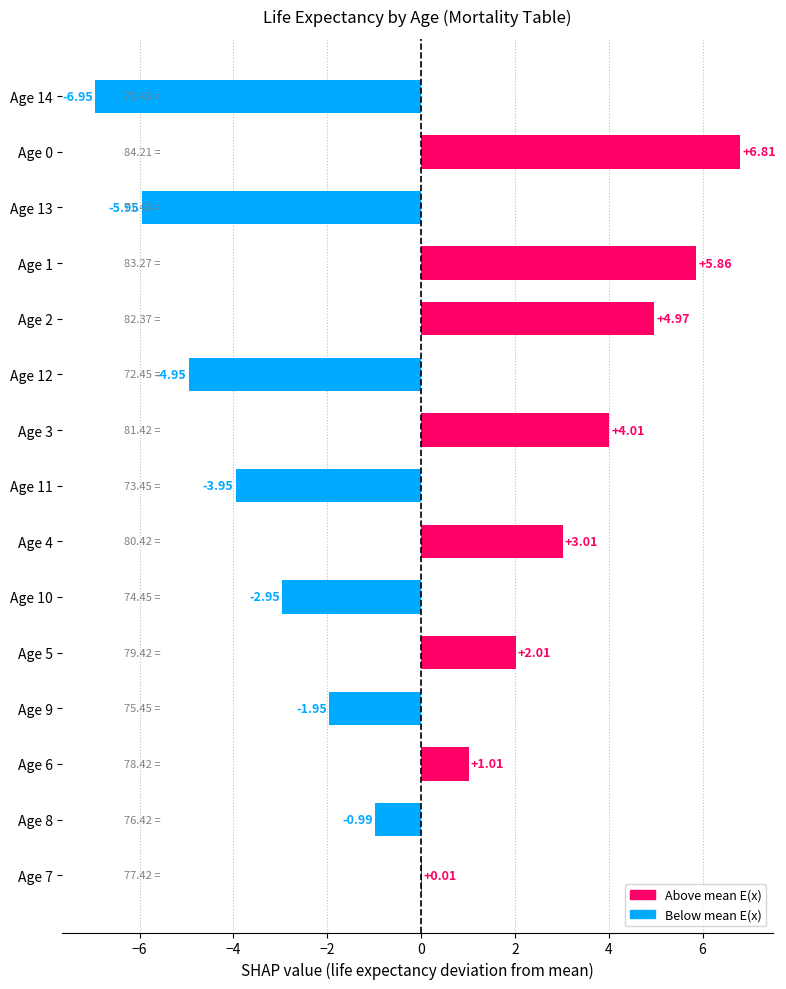

Between Age 9 and Age 11, which is larger?

Age 9